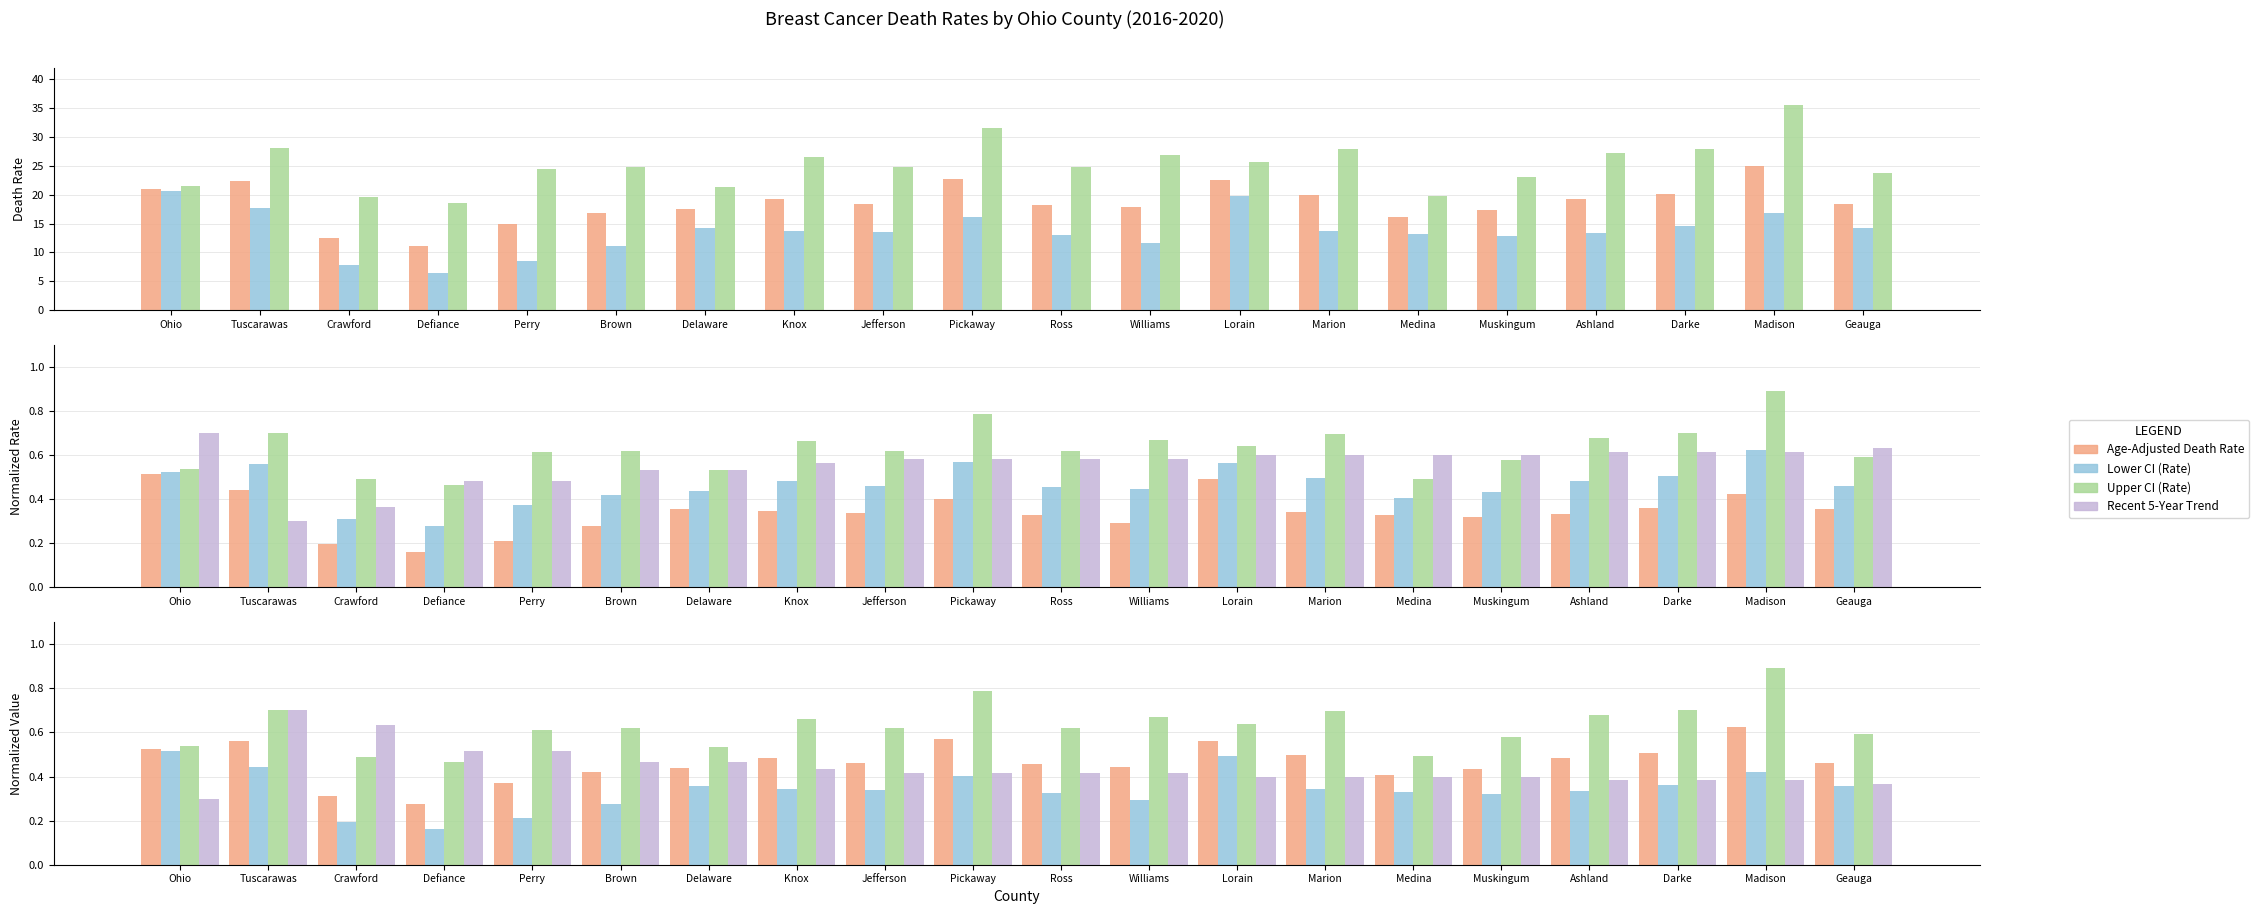

How many groups of bars are there?

20